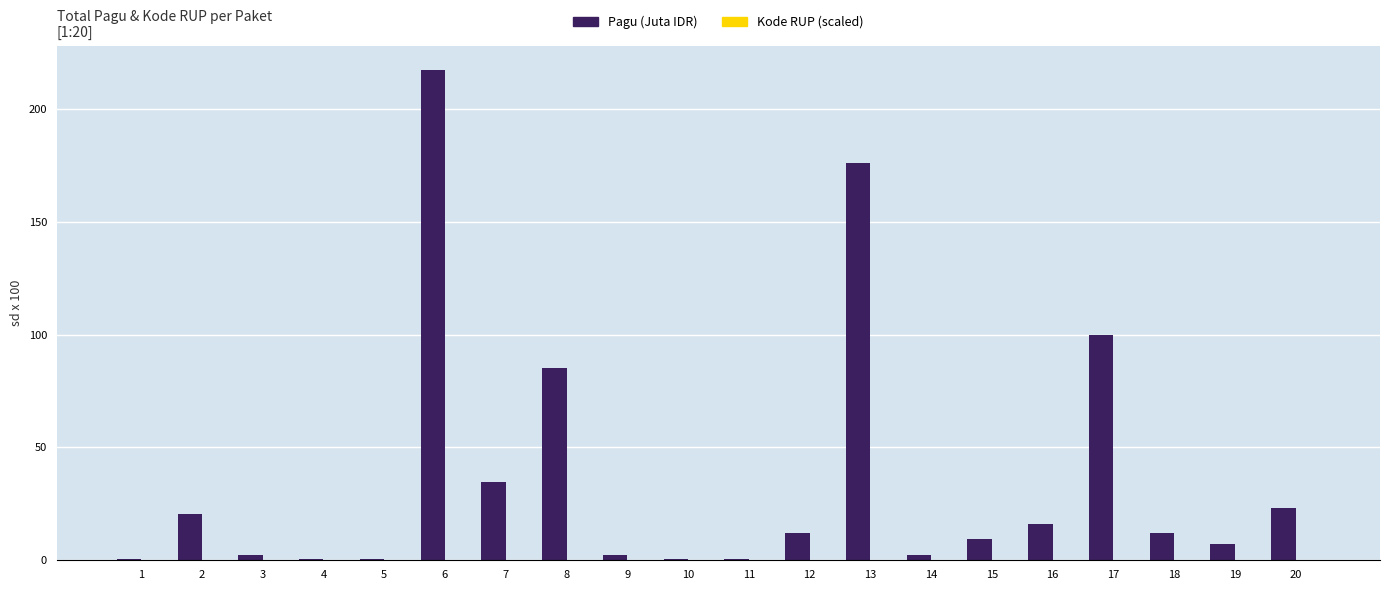

How many data points in Pagu (Juta IDR) are above 11?

10